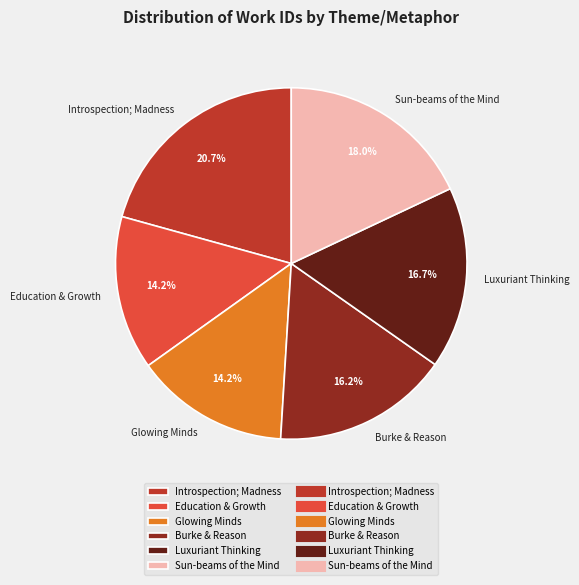

What is the largest slice in the pie chart?

Introspection; Madness